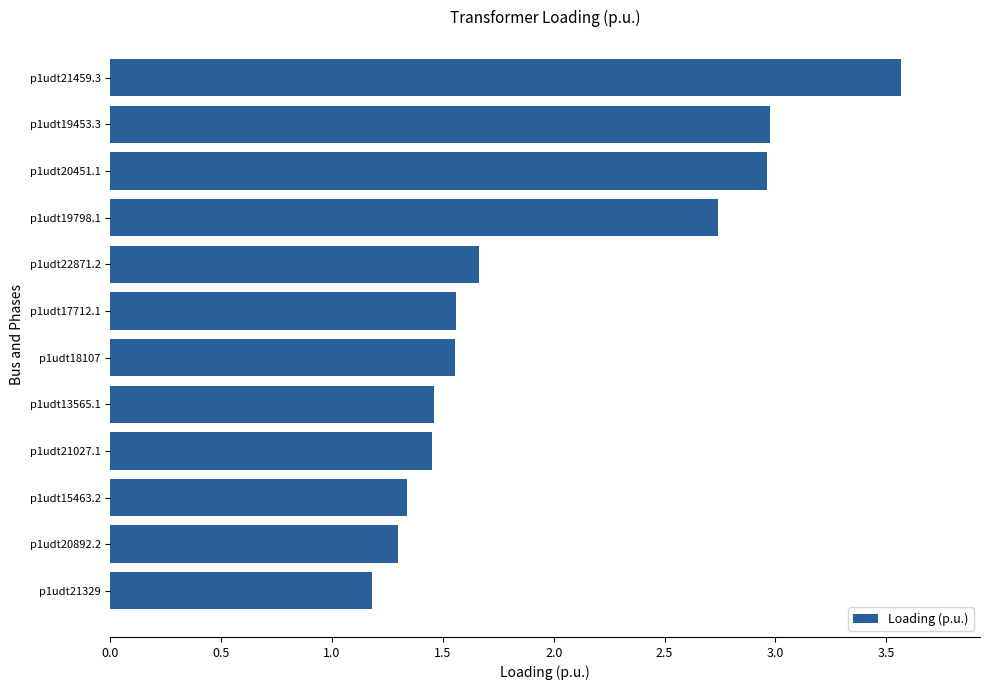

What is the difference between the values at p1udt20892.2 and p1udt22871.2?

0.4